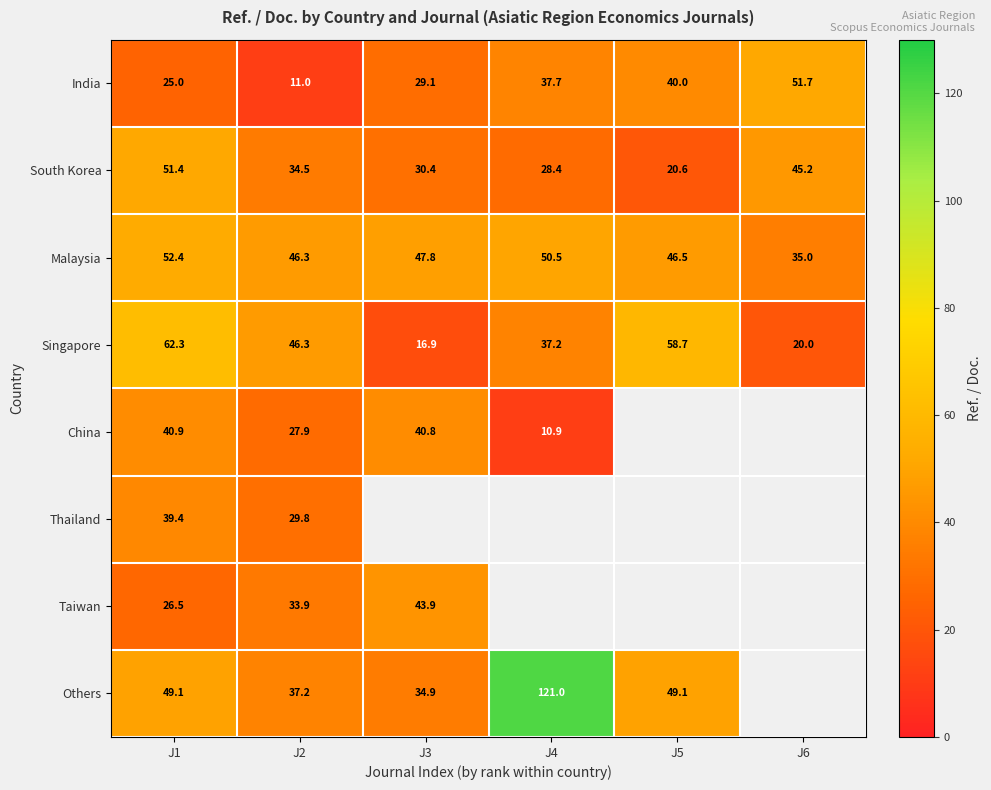

What is the average value of the India series?

32.4